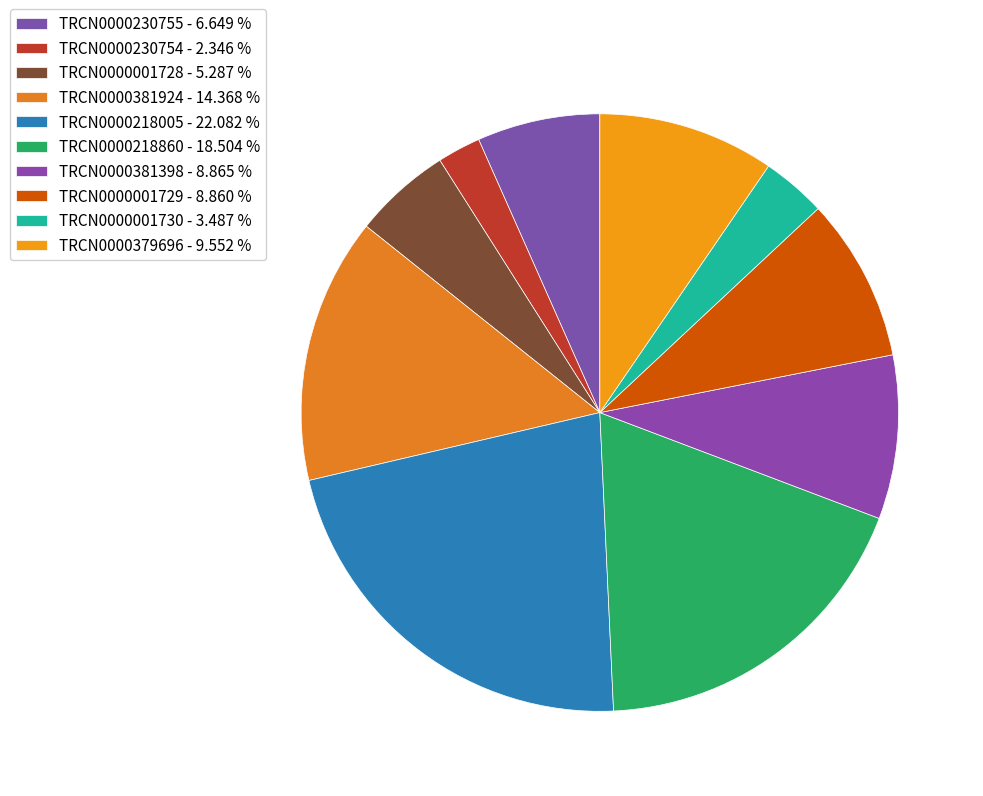

How many segments does this pie chart have?

10